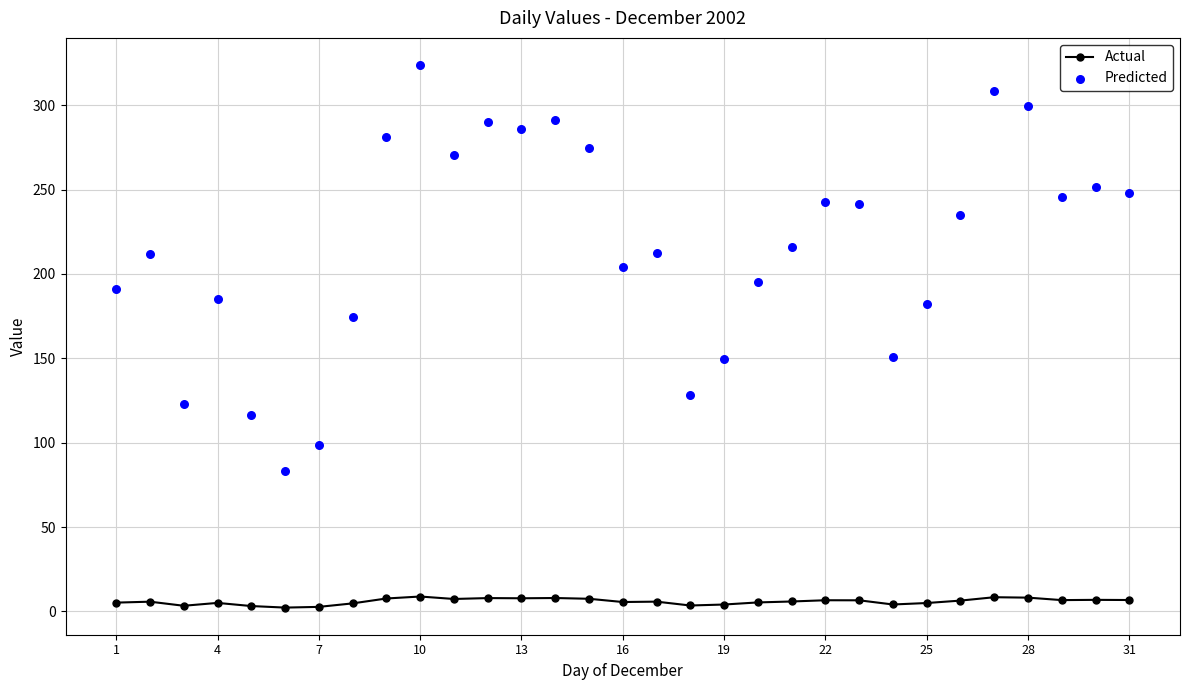

Which series has the widest spread of Y values?

Predicted